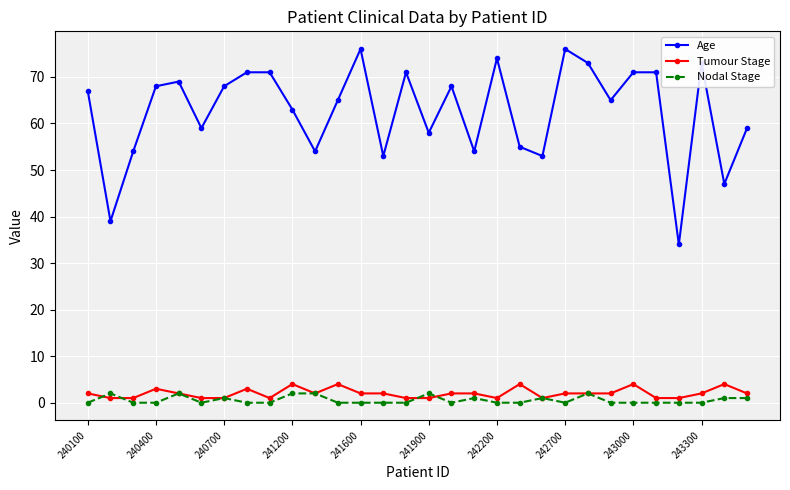

How many lines are shown in the chart?

3